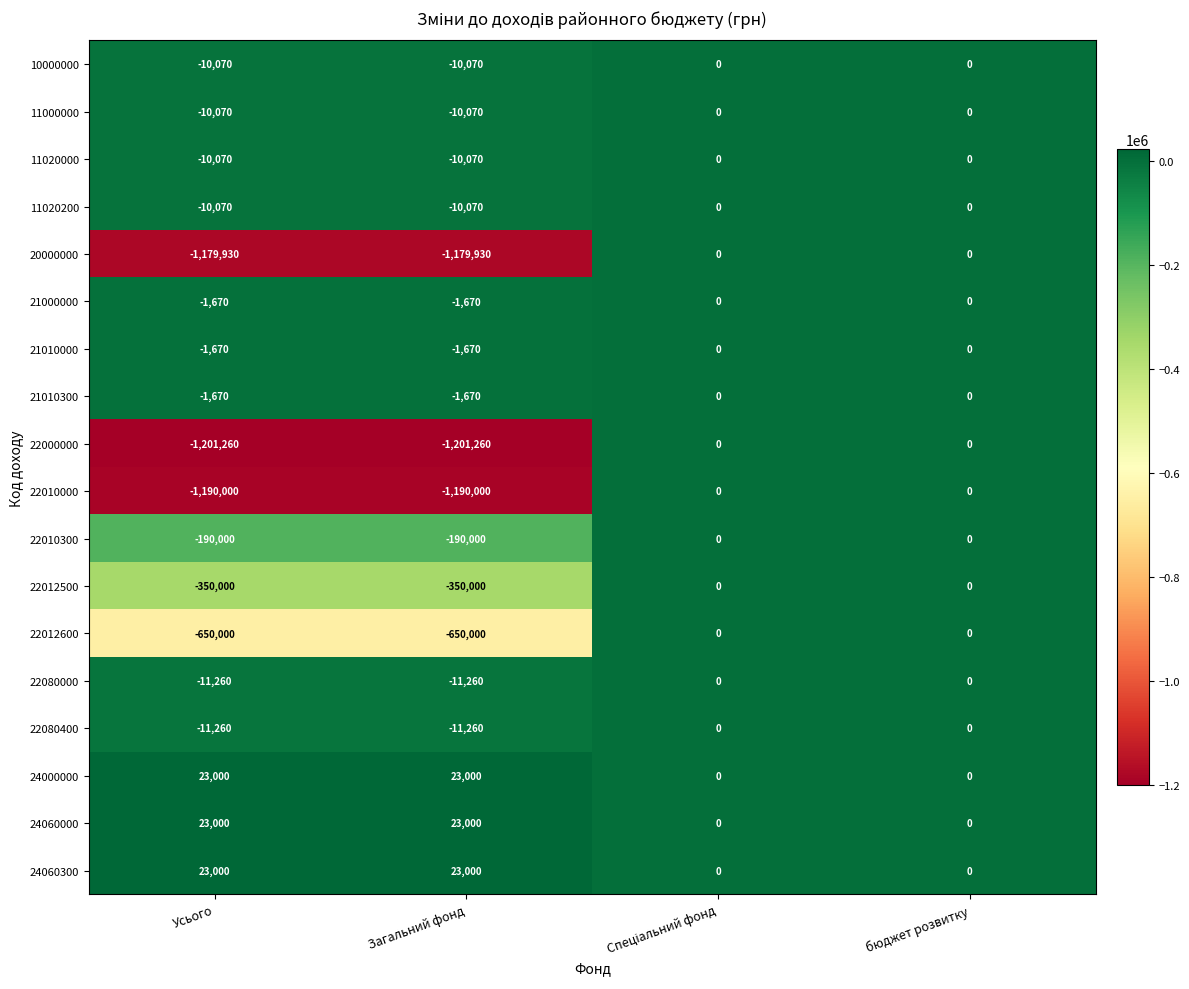

The 11000000 series shows -10070 at Загальний фонд. True or false?

True